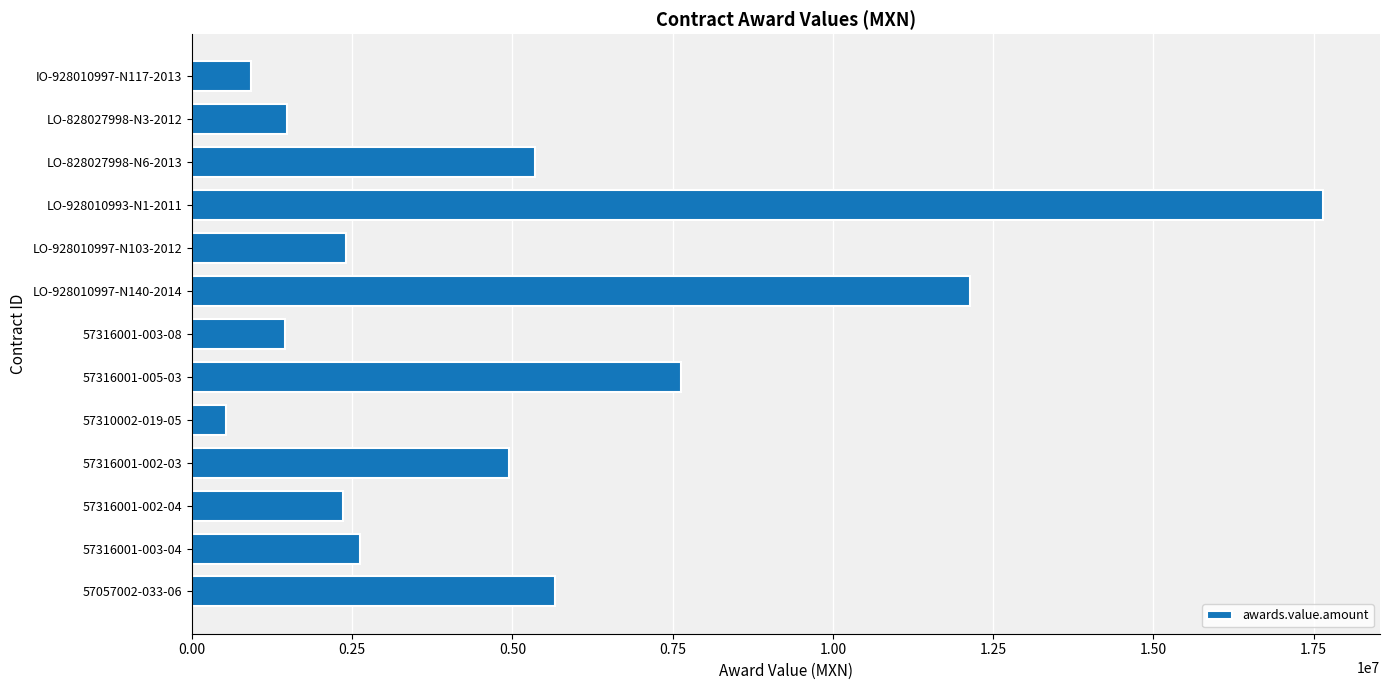

Where is the data nearest to the value 9091200?

57316001-005-03